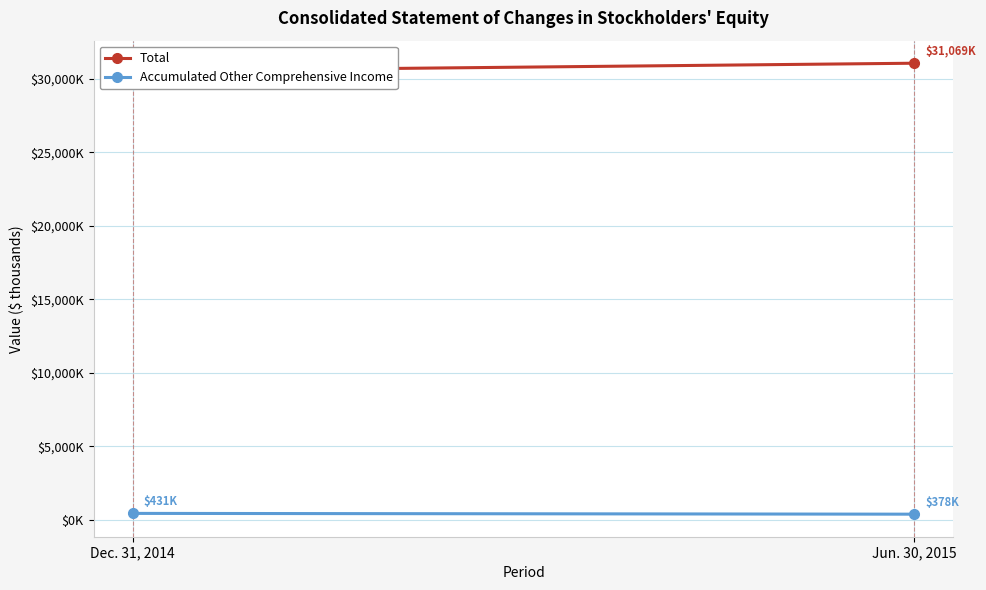

At Jun. 30, 2015, list the series in order from smallest to largest.

Accumulated Other Comprehensive Income, Total